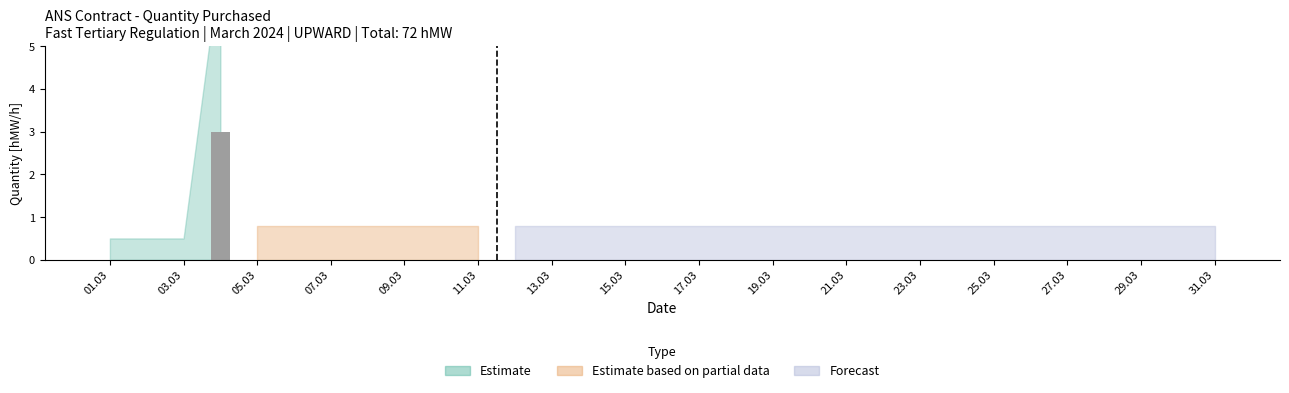

Reading left to right, transcribe all the data shown in this chart.

0	0	0	3	0	0	0	0	0	0	0	0	0	0	0	0	0	0	0	0	0	0	0	0	0	0	0	0	0	0	0